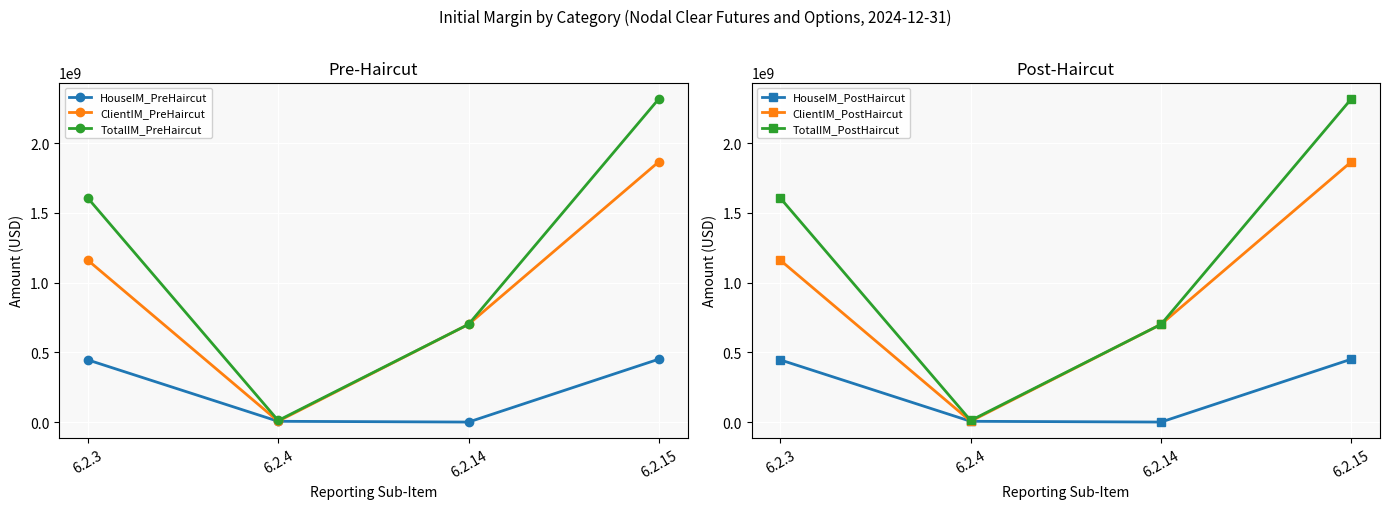

Reading right to left, extract all data points from this chart.

HouseIM_PreHaircut: 6.2.15=451429412	6.2.14=0	6.2.4=5429412	6.2.3=446000000
ClientIM_PreHaircut: 6.2.15=1867834201	6.2.14=701089665	6.2.4=5744536	6.2.3=1161000000
TotalIM_PreHaircut: 6.2.15=2319263613	6.2.14=701089665	6.2.4=11173948	6.2.3=1607000000
HouseIM_PostHaircut: 6.2.15=451429412	6.2.14=0	6.2.4=5429412	6.2.3=446000000
ClientIM_PostHaircut: 6.2.15=1867834201	6.2.14=701089665	6.2.4=5744536	6.2.3=1161000000
TotalIM_PostHaircut: 6.2.15=2319263613	6.2.14=701089665	6.2.4=11173948	6.2.3=1607000000